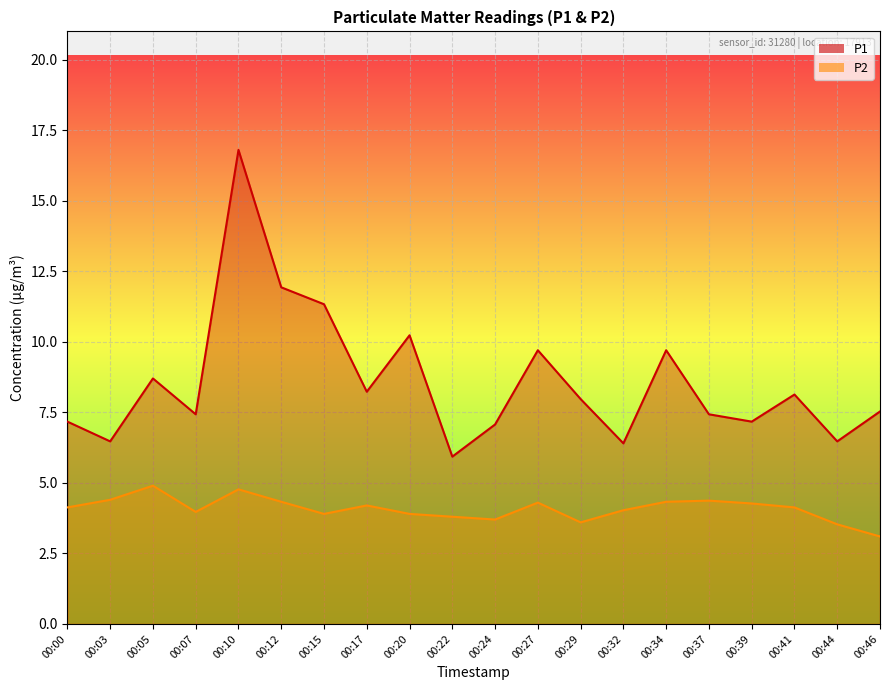

How many values in the P2 series exceed 4?

12